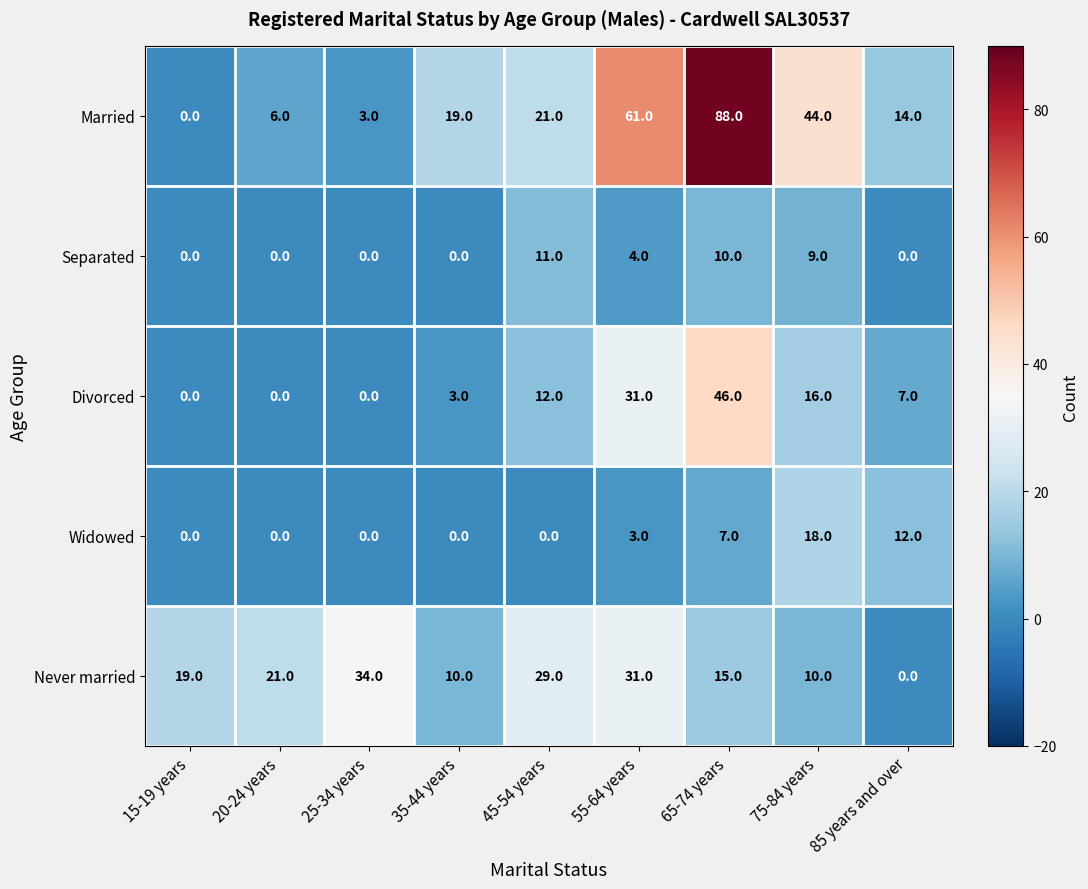

What is the total value across all series at 25-34 years?

37